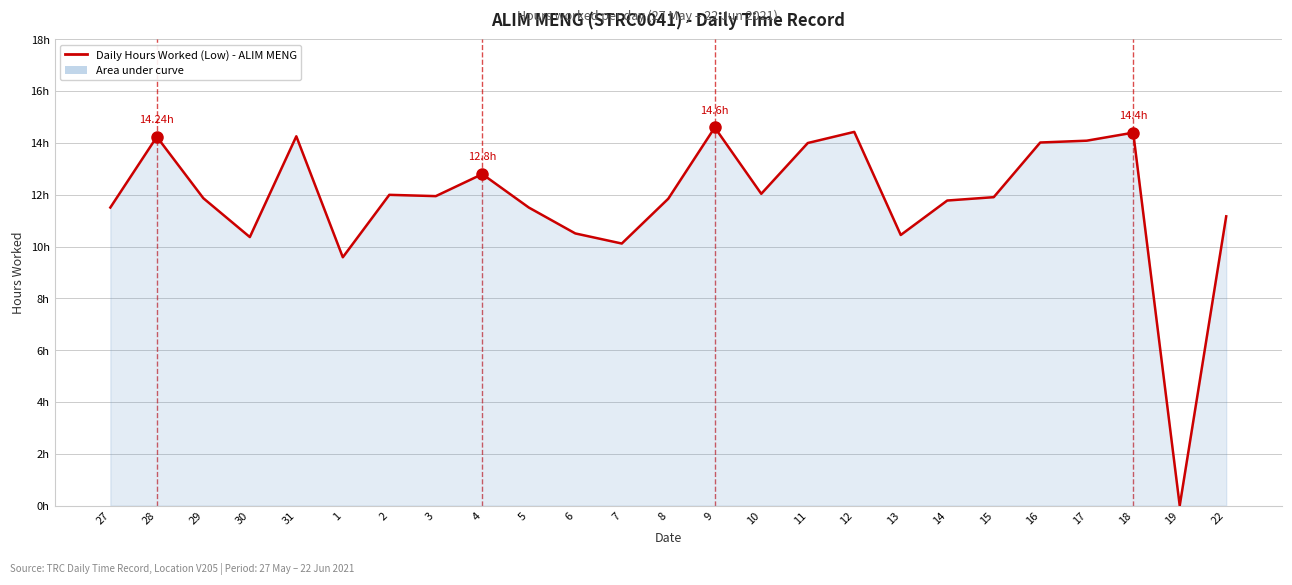

The value at 11 is 14.0. True or false?

True